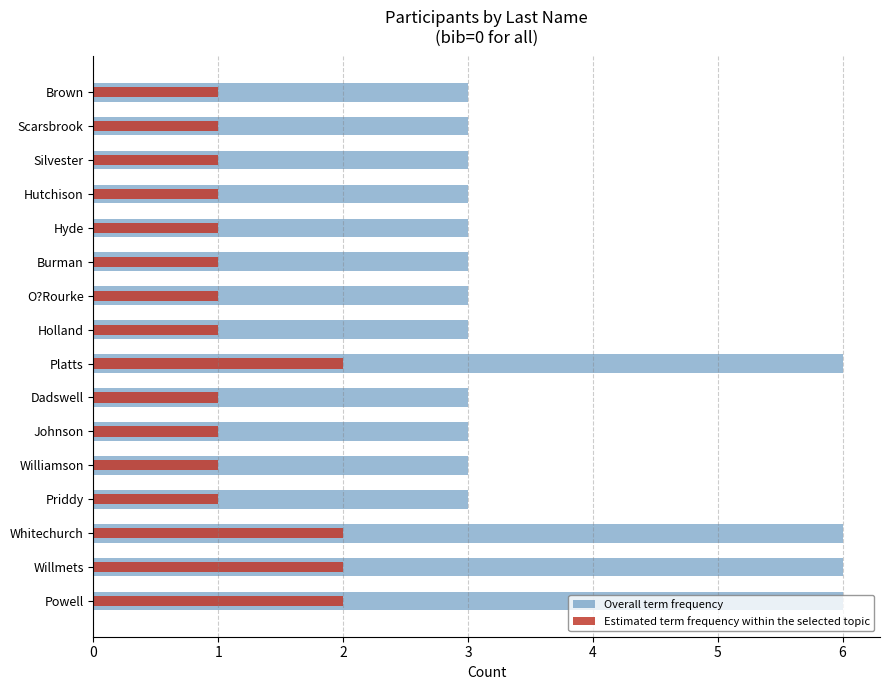

How many groups of bars are there?

16